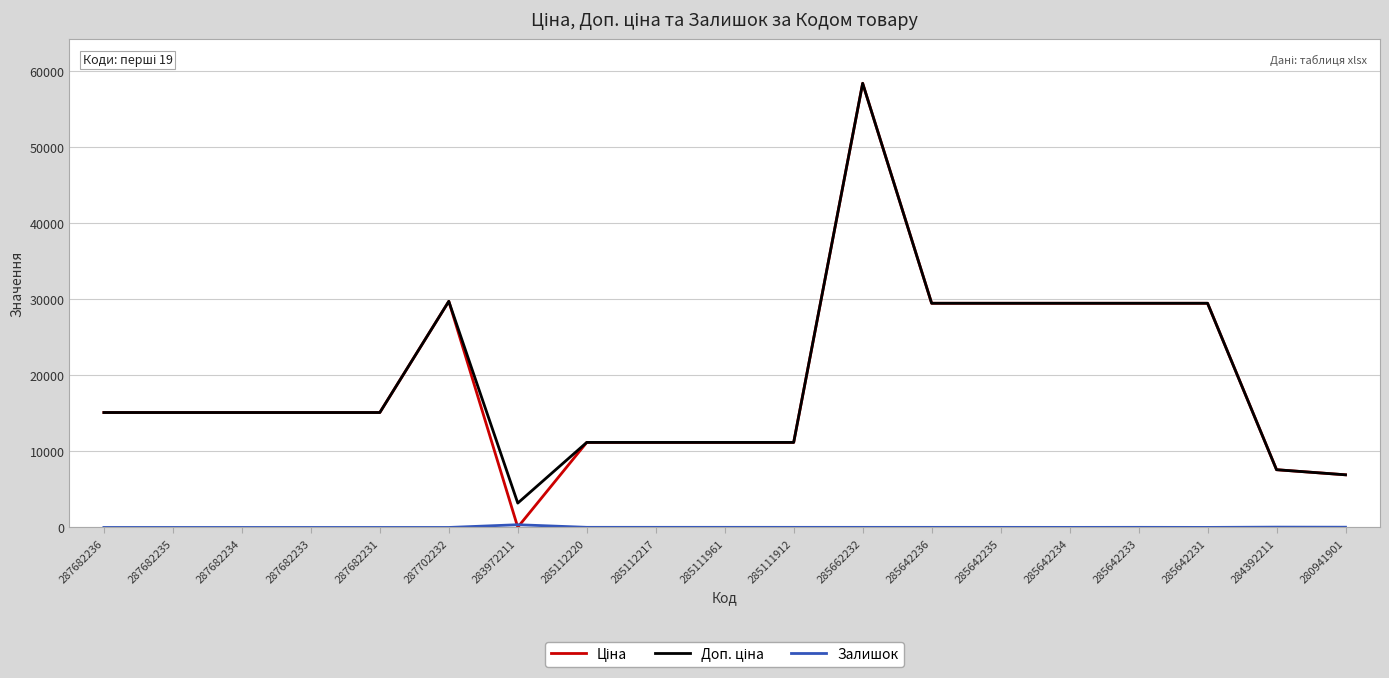

What is the maximum value shown in the chart?

58426.5